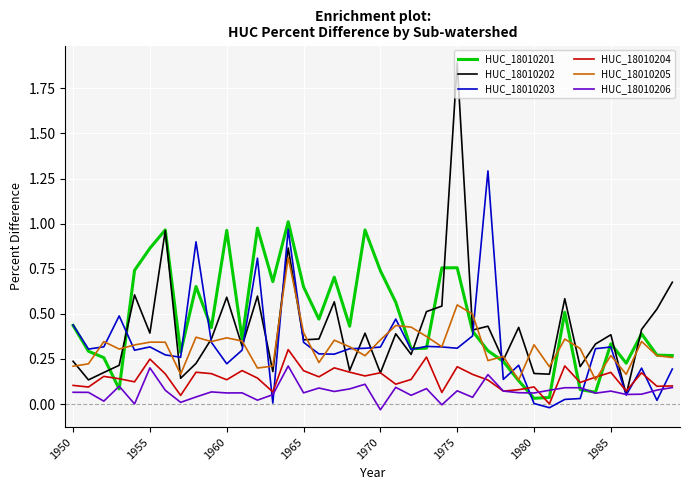

Which series has the largest range (max minus min)?

HUC_18010202